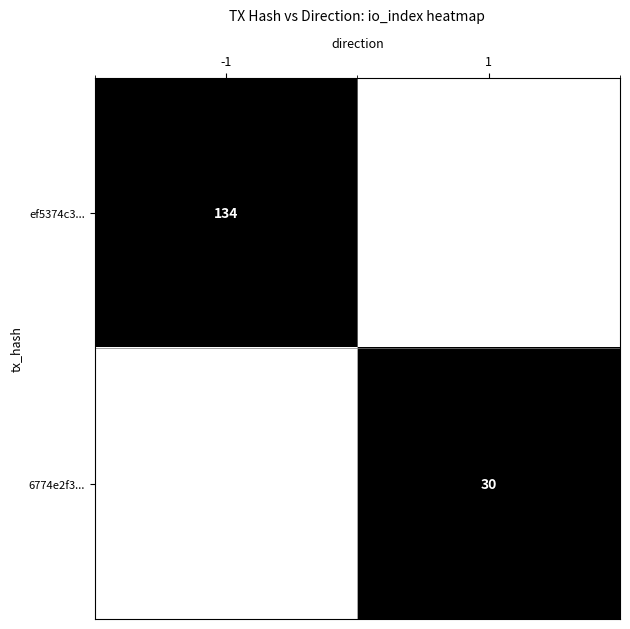

Is the value of ef5374c3... at -1 greater than the value of 6774e2f3... at 1?

Yes